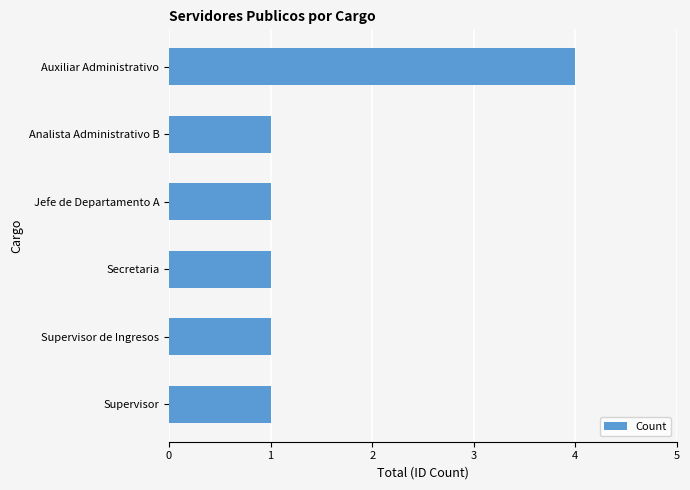

Reading top to bottom, transcribe all the data shown in this chart.

4	1	1	1	1	1